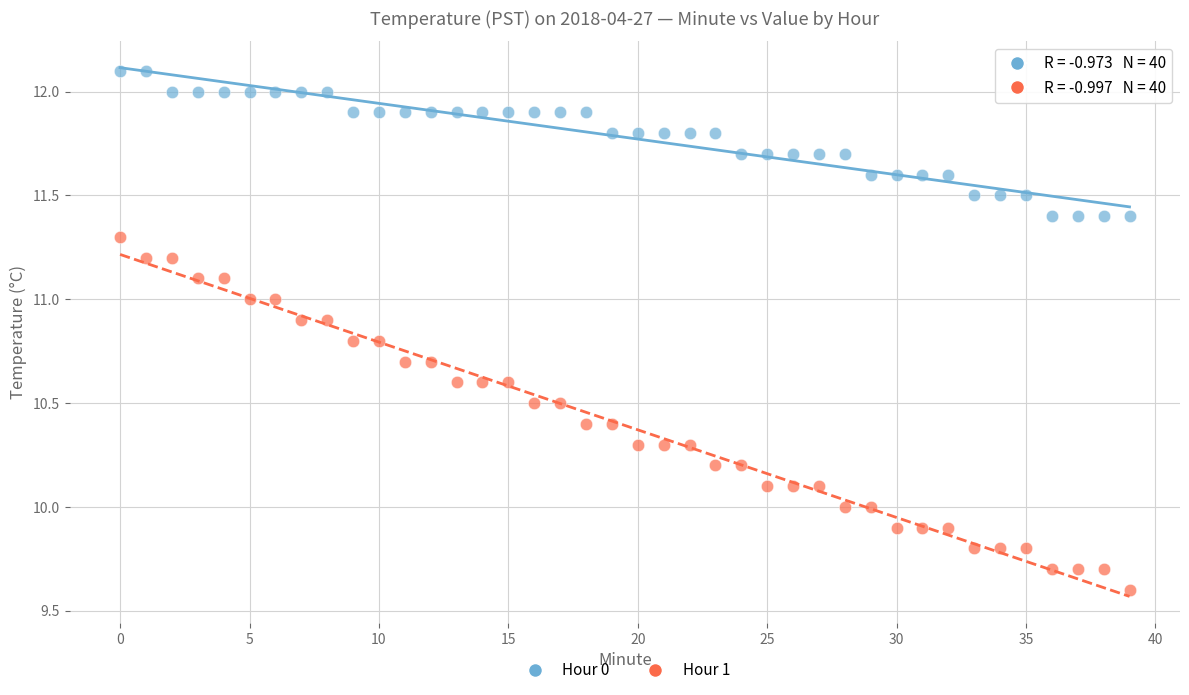

Which series contains the lowest Y value?

Hour 1